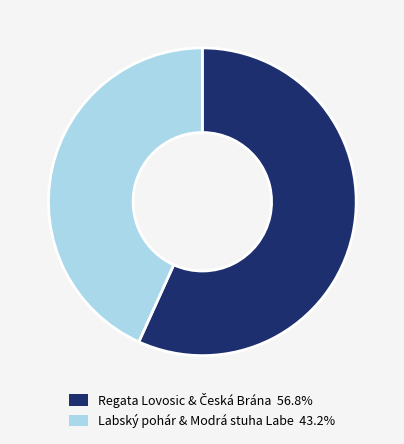

Is there any slice that represents more than half of the pie?

Yes